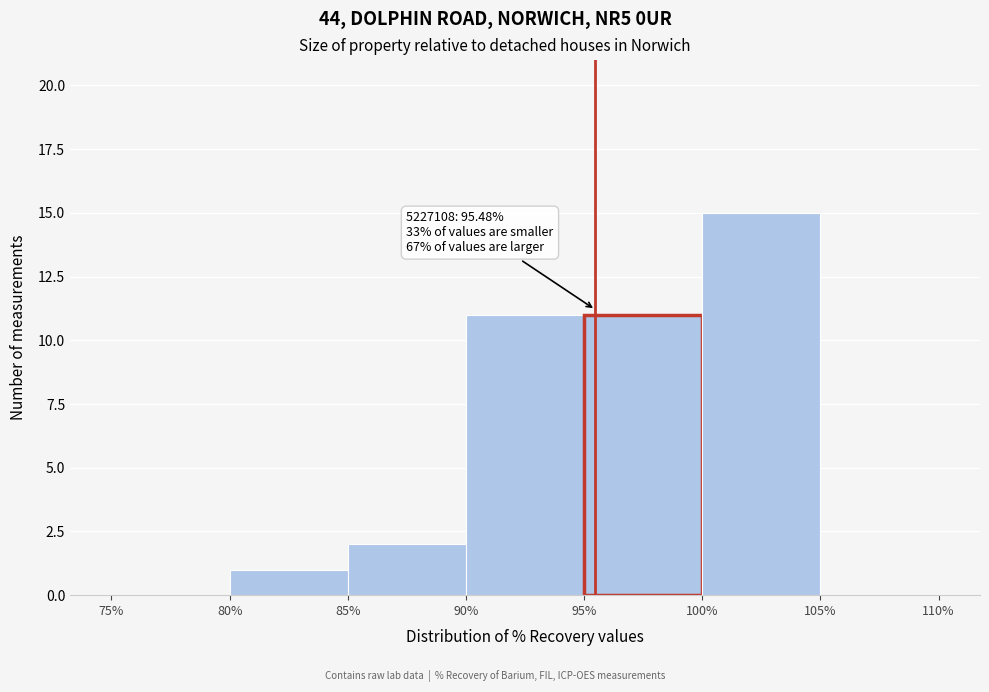

Over which range of the x-axis is the bar tallest?

100% to 105%